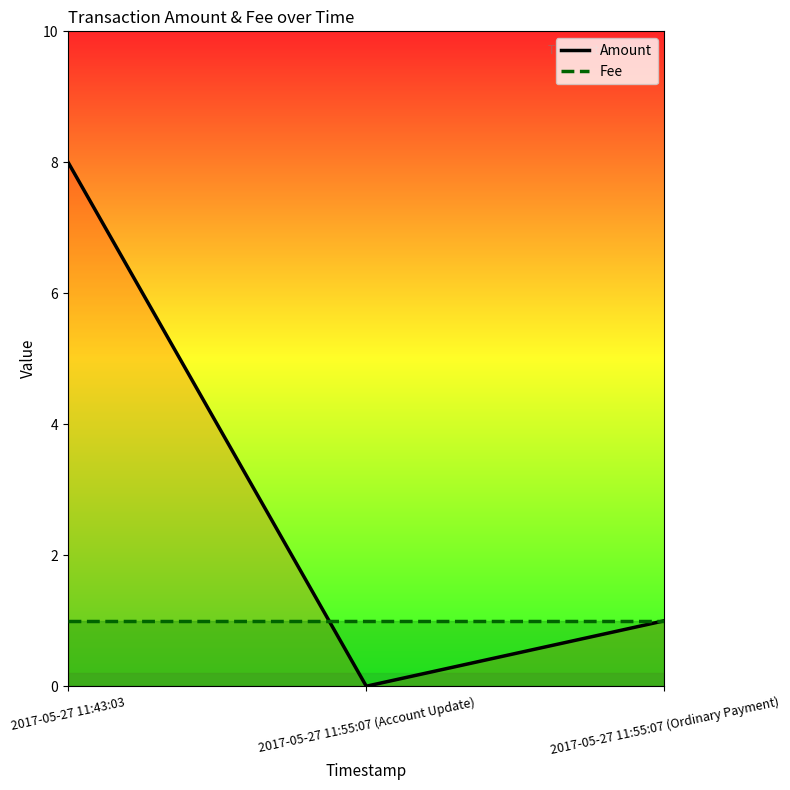

Which label corresponds to the largest value in the chart?

2017-05-27 11:43:03